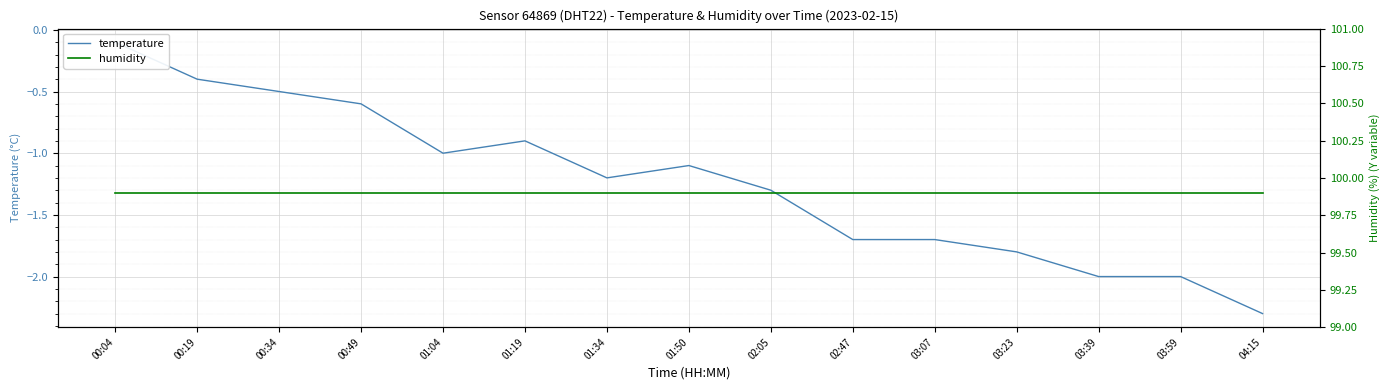

List the series in order of their overall mean, highest first.

humidity, temperature